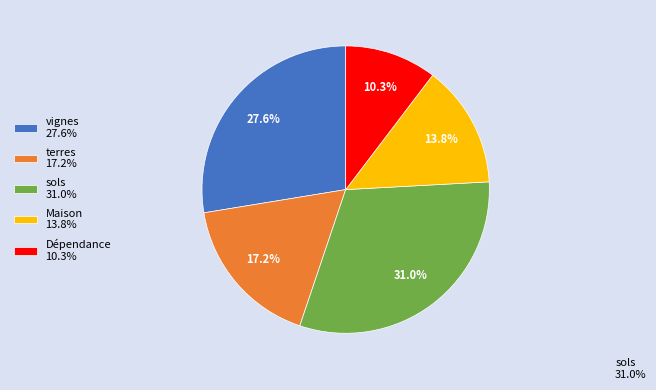

How many segments does this pie chart have?

5